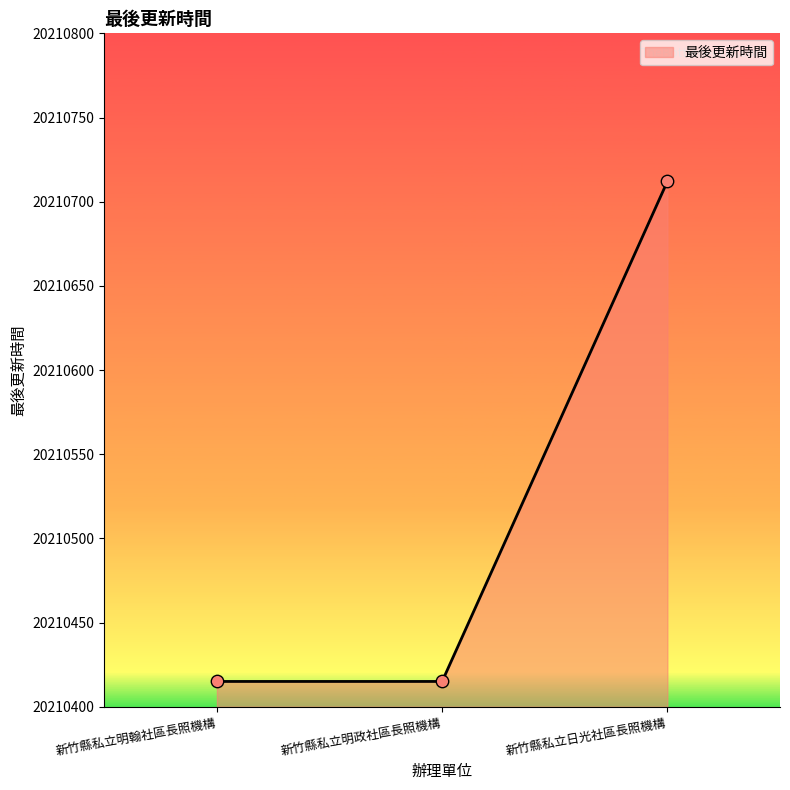

Which has a higher value, 新竹縣私立明政社區長照機構 or 新竹縣私立日光社區長照機構?

新竹縣私立日光社區長照機構